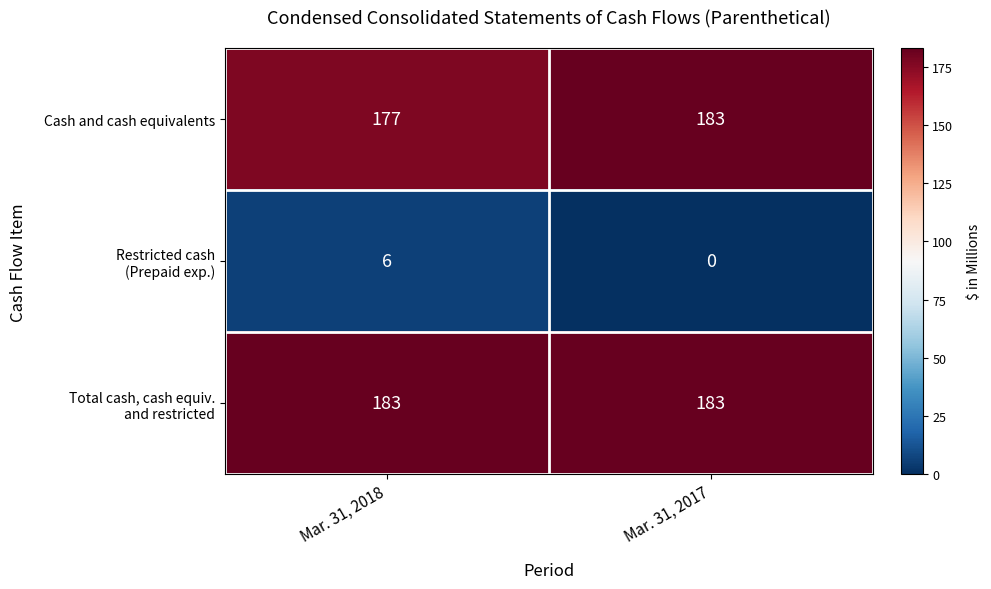

What is the maximum value shown in the chart?

183